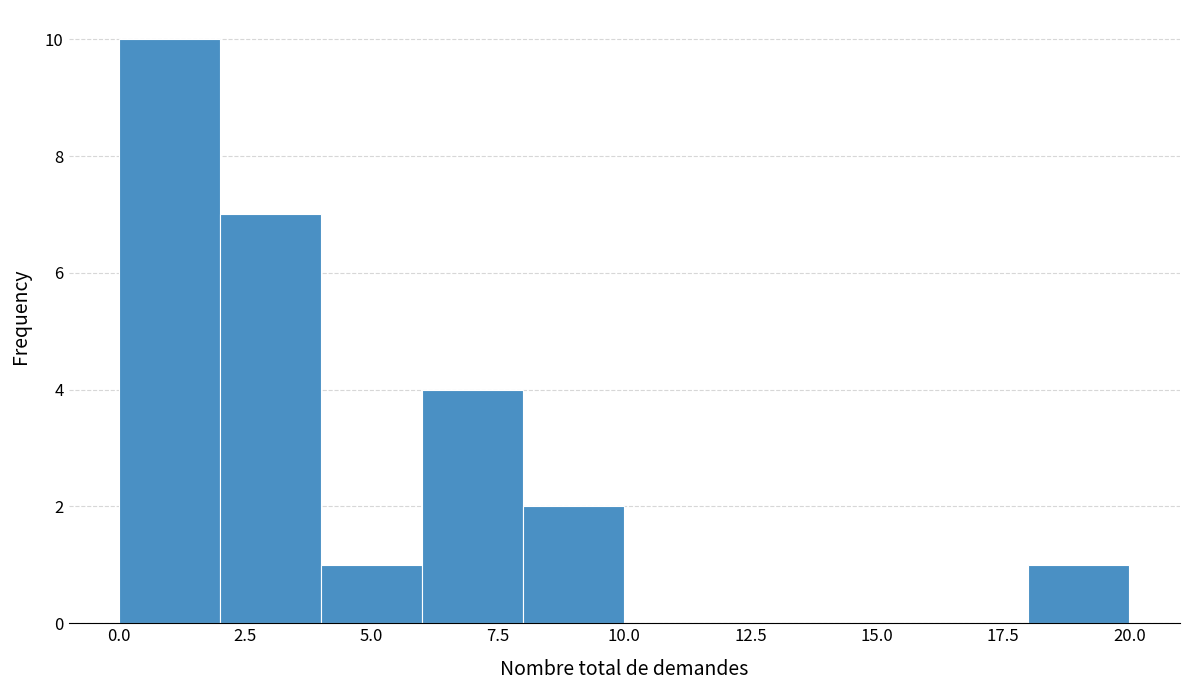

Reading left to right, list every bar in this chart as the range it spans on the x-axis followed by its height. The values are not printed on the chart, so give them approximately, as read against the axis.

0 to 2: 10
2 to 4: 7
4 to 6: 1
6 to 8: 4
8 to 10: 2
10 to 12: 0
12 to 14: 0
14 to 16: 0
16 to 18: 0
18 to 20: 1